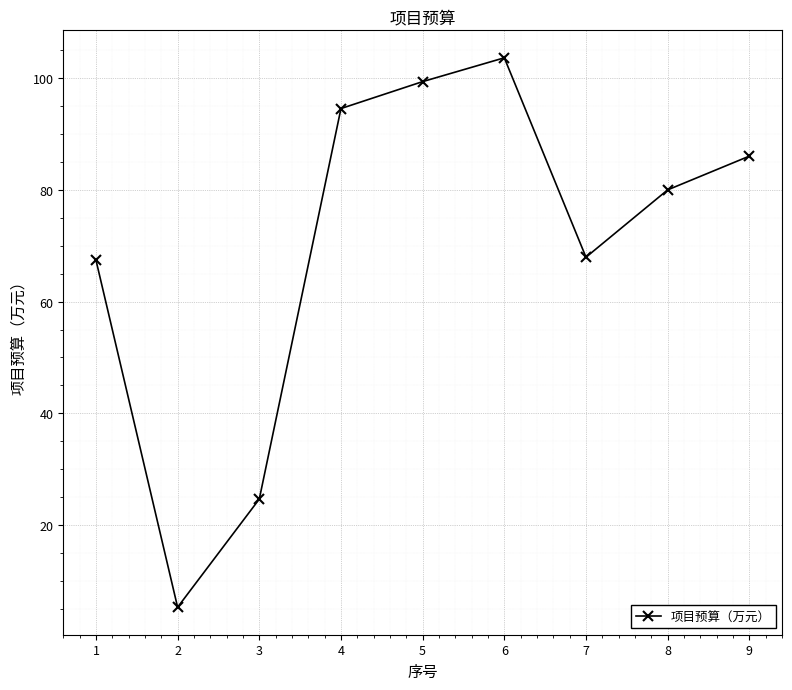

The chart shows a value of 67.4 at 1. True or false?

True